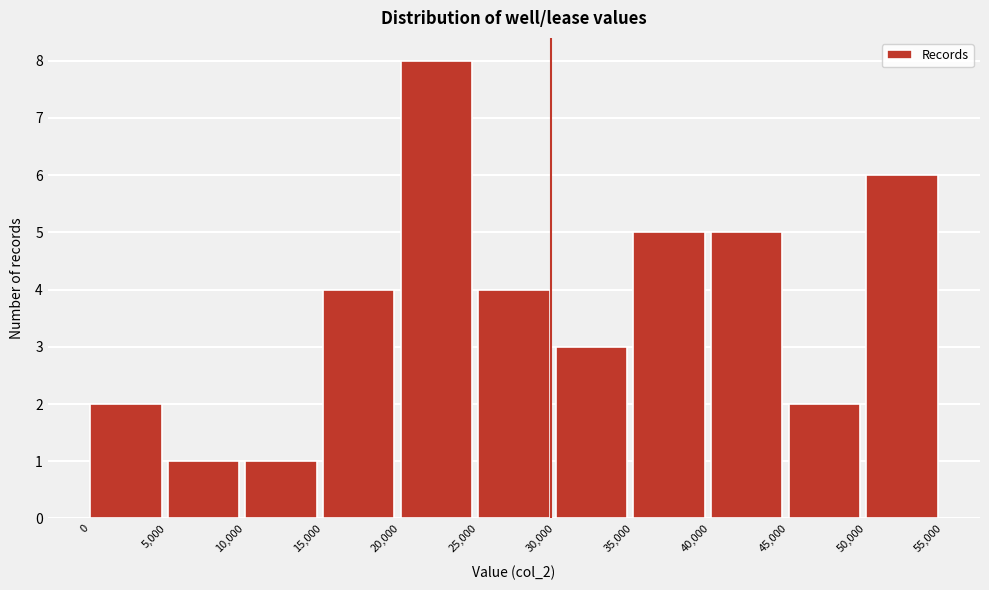

What is the height of the bar covering 30,000 to 35,000 on the x-axis? The values are not printed on the chart, so give them approximately, as read against the axis.

3